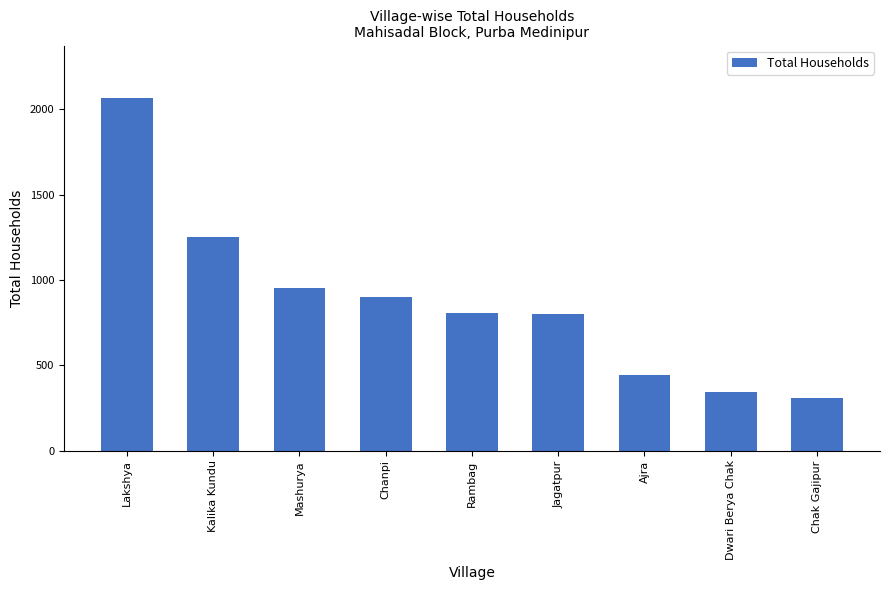

What is the label of the 6th bar from the left?

Jagatpur